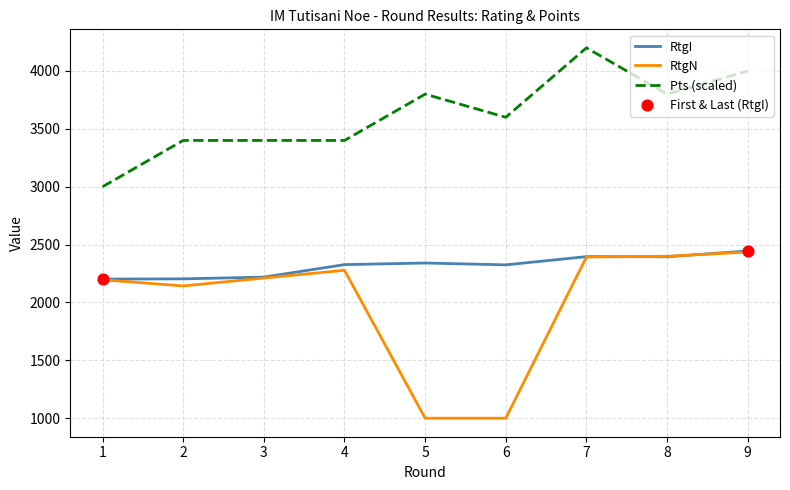

Which series has the largest total across all categories?

Pts (scaled)